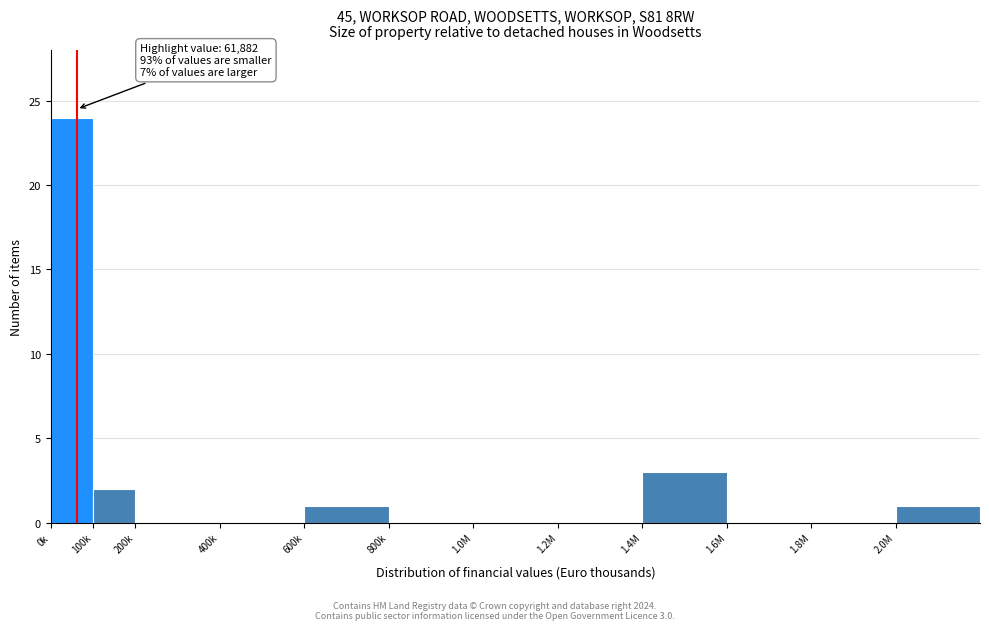

Reading left to right, transcribe all the data shown in this chart.

0k=24	100k=2	200k=0	400k=0	600k=1	800k=0	1.0M=0	1.2M=0	1.4M=3	1.6M=0	1.8M=0	2.0M=1